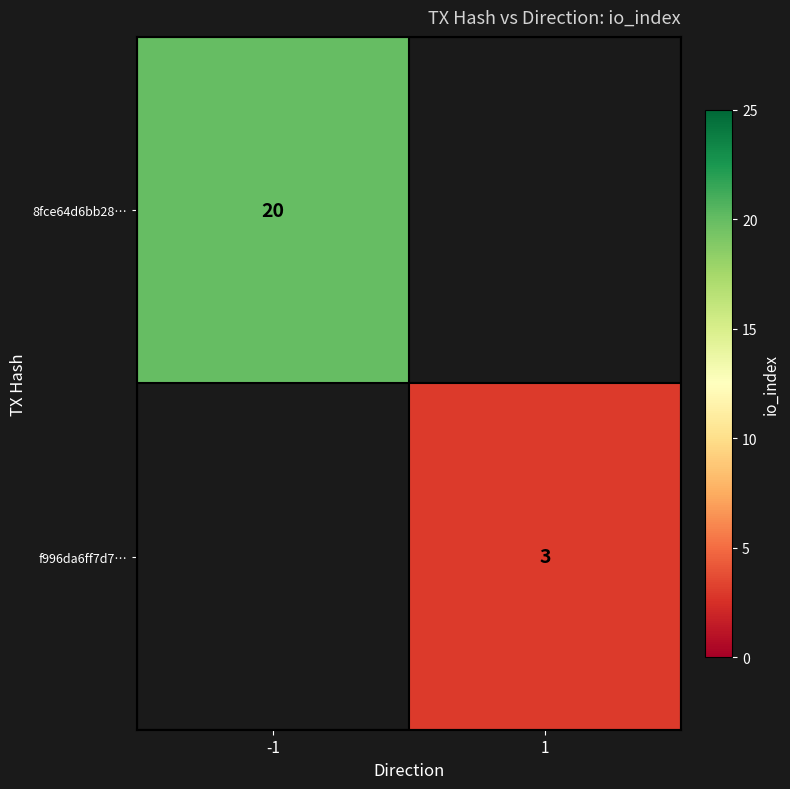

The f996da6ff7d7… series shows 5 at 1. True or false?

False